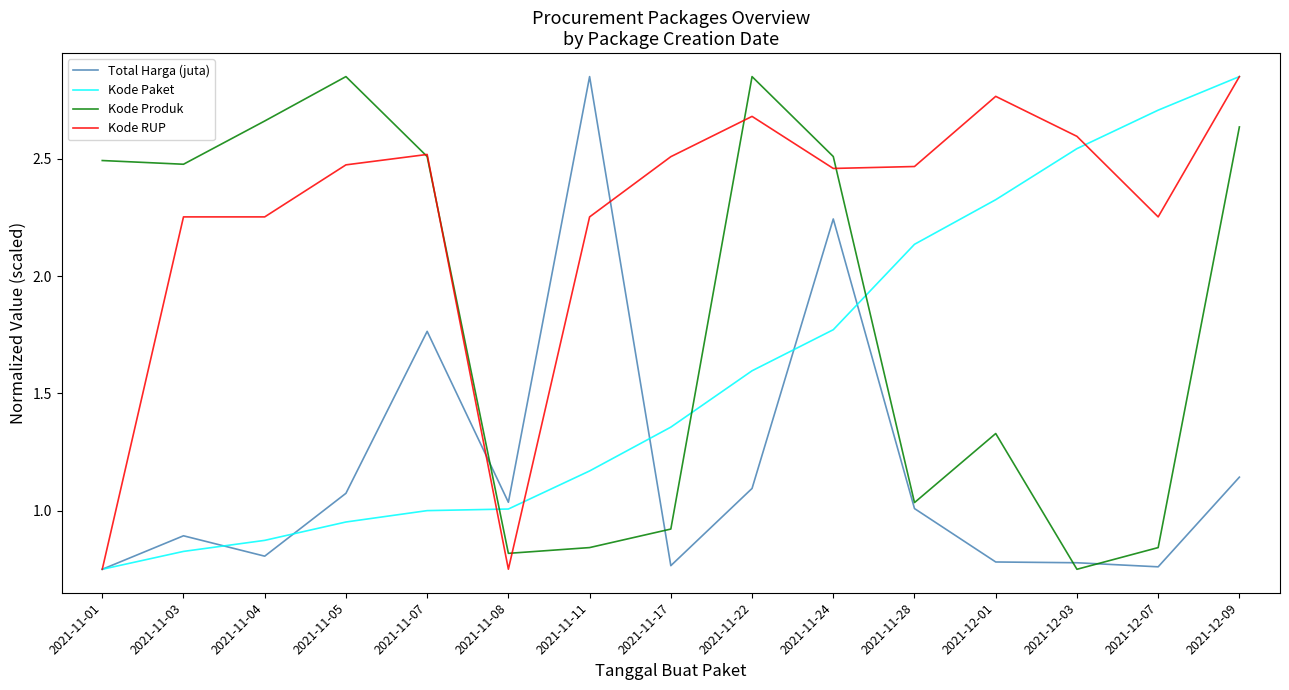

At which label does Kode Produk reach its minimum?

2021-12-03